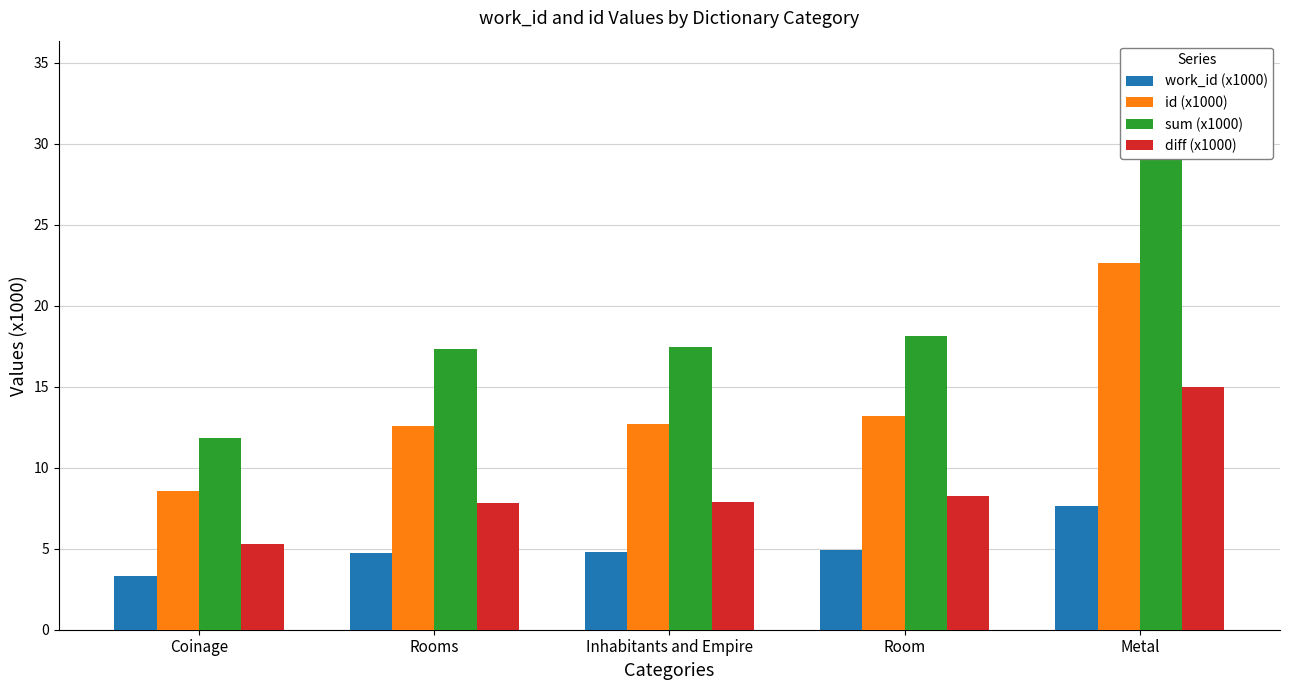

How many bars are there in total?

20